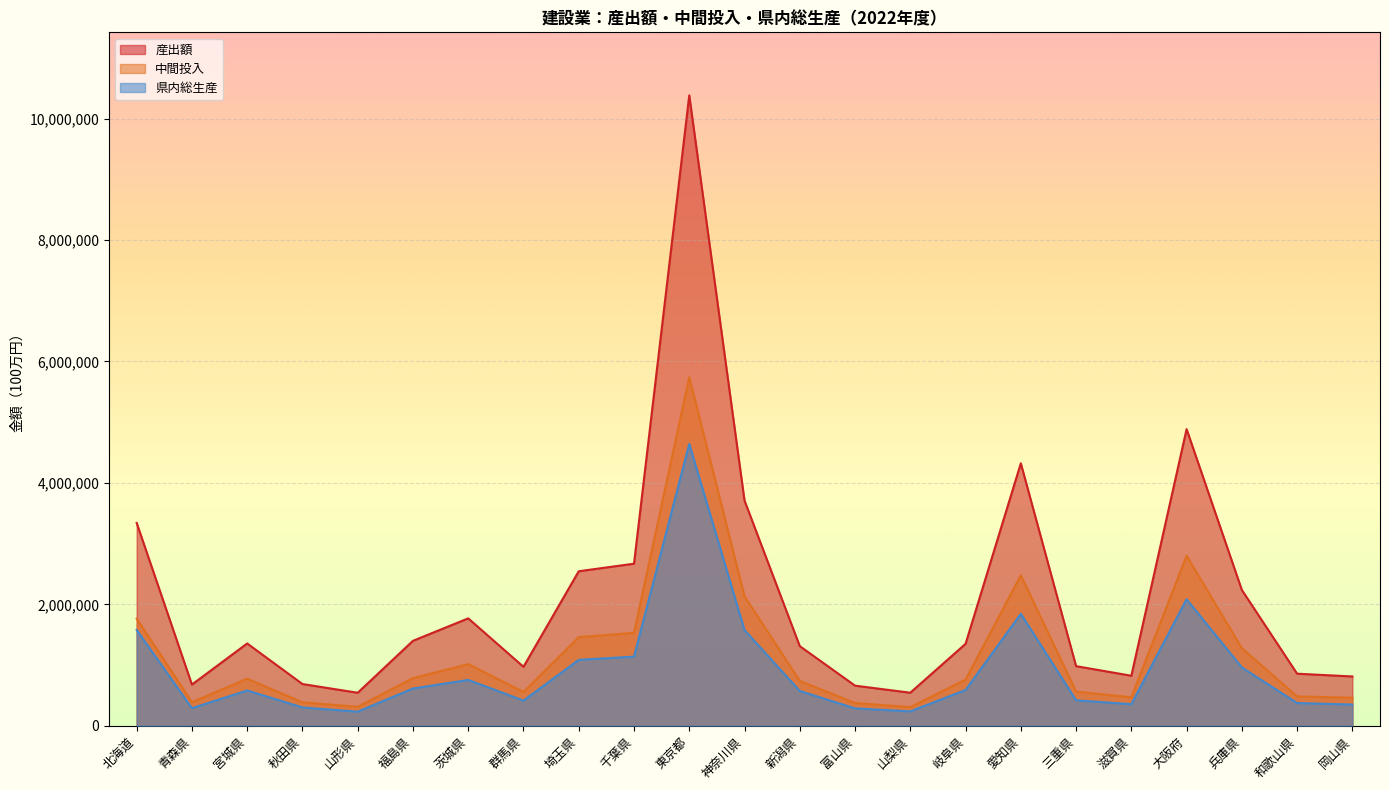

What is the smallest value displayed?

231650